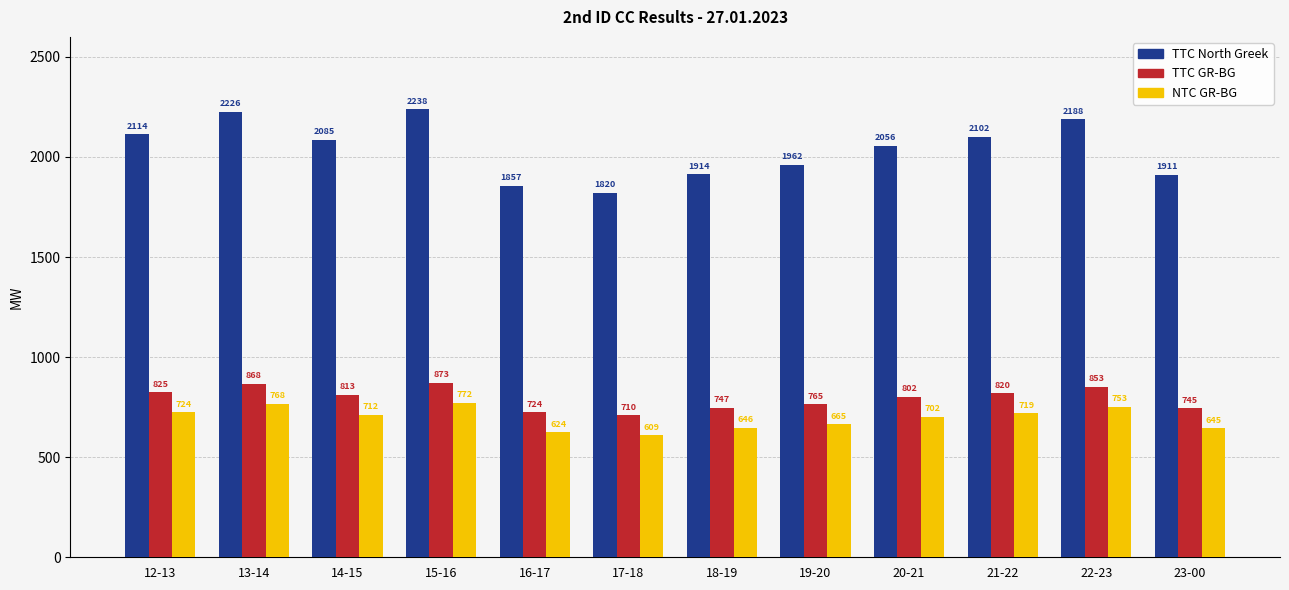

What is the label of the 6th bar from the left?

17-18